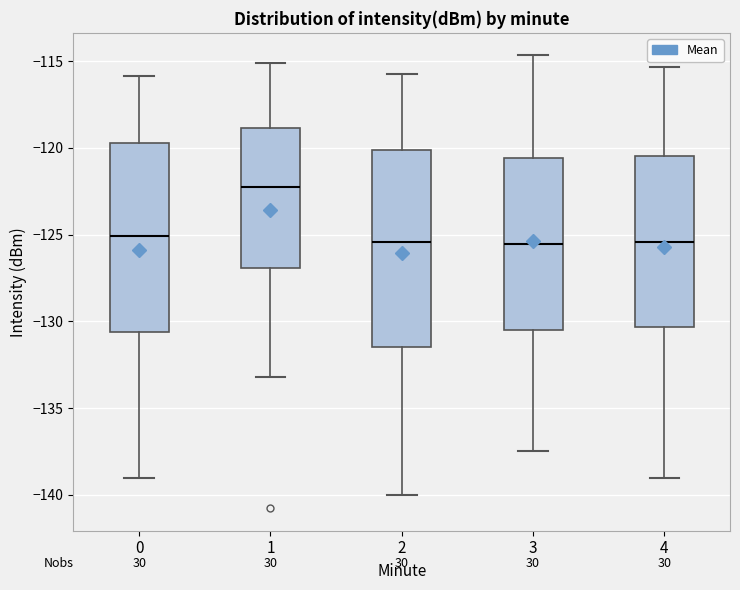

Reading left to right, transcribe this box plot: for each box, give where its median line is, the range the box spans, and where its two whiskers end, as read against the y-axis. The values are not printed on the chart, so give them approximately, as read against the axis.

0: median -125.0, box -130.5 to -119.5, whiskers -139.0 to -116.0
1: median -122.5, box -127.0 to -119.0, whiskers -133.0 to -115.0
2: median -125.5, box -131.5 to -120.0, whiskers -140.0 to -116.0
3: median -125.5, box -130.5 to -120.5, whiskers -137.5 to -114.5
4: median -125.5, box -130.5 to -120.5, whiskers -139.0 to -115.5